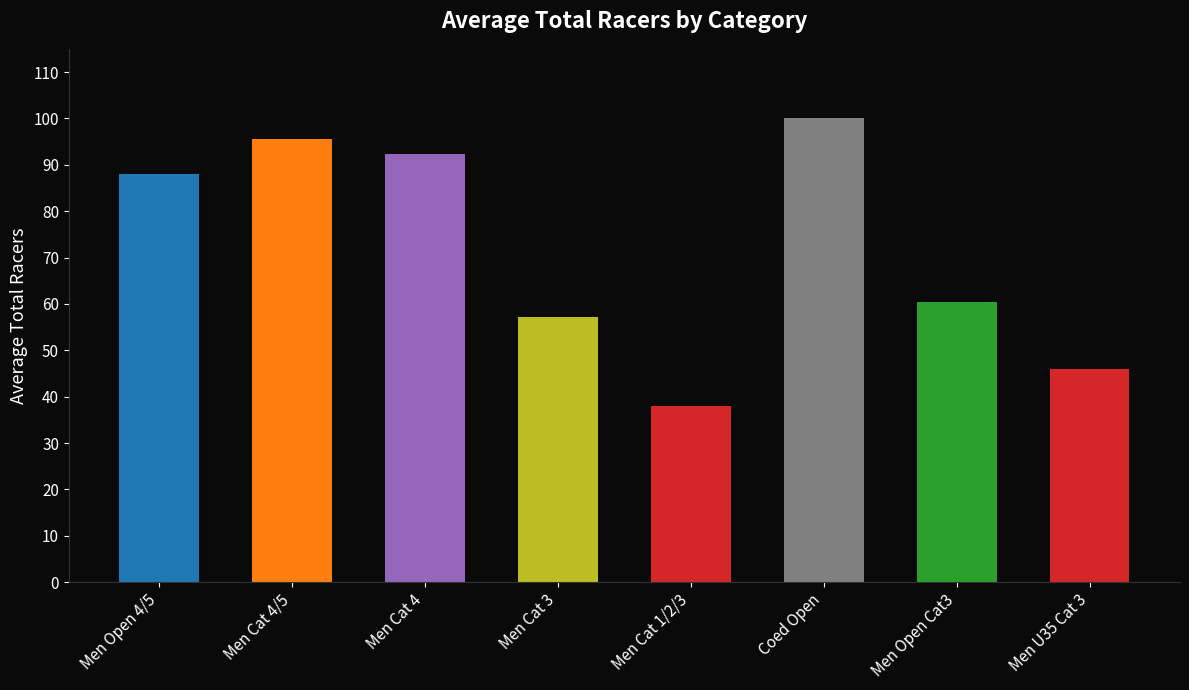

The chart shows a value of 95.0 at Men Open Cat3. True or false?

False